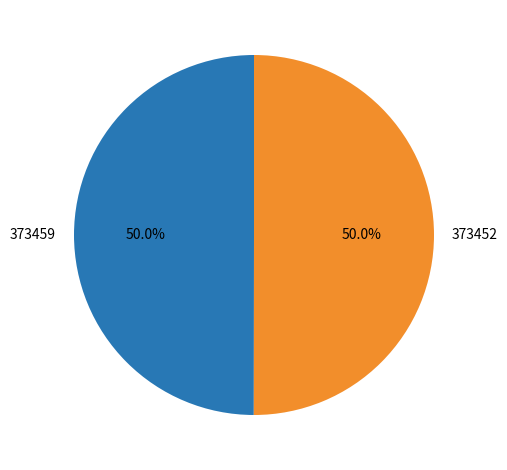

Approximately how many times larger is the value at 373452 compared to 373459?

1.0